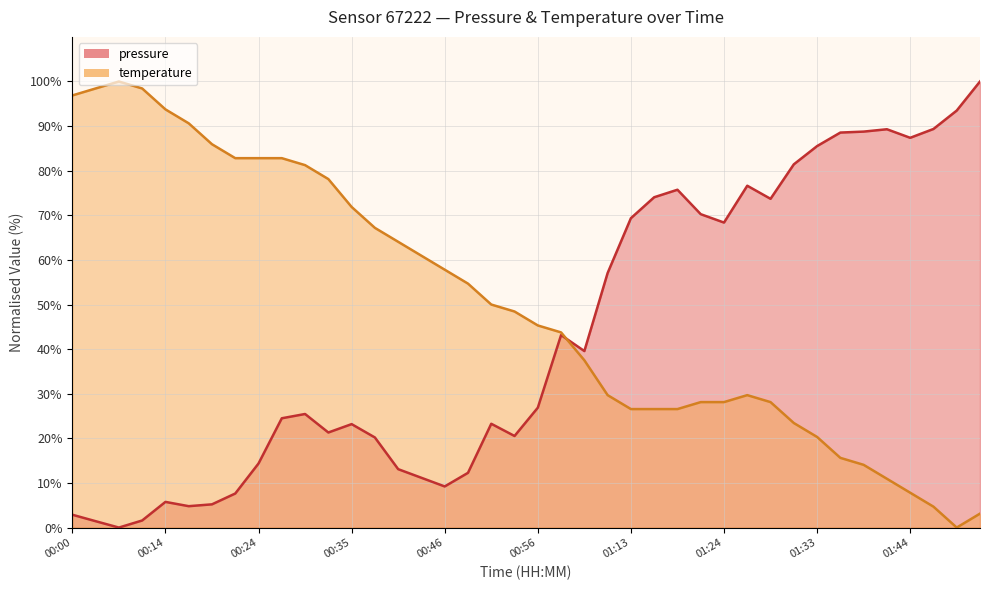

Which series has the largest total across all categories?

temperature